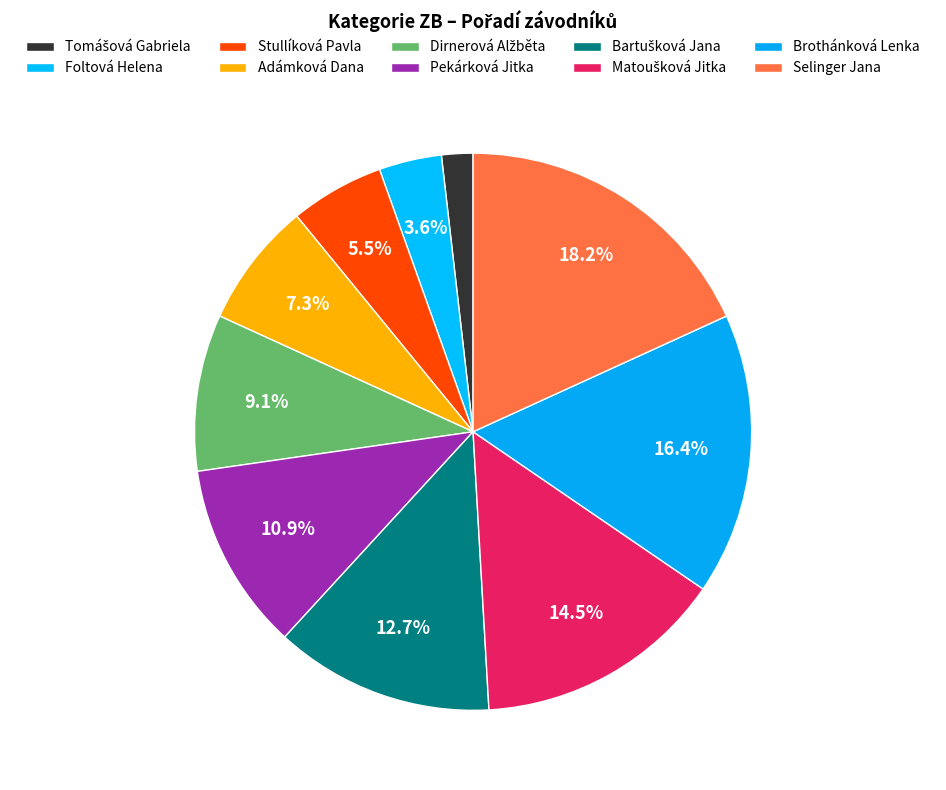

Count the number of slices in the pie.

10